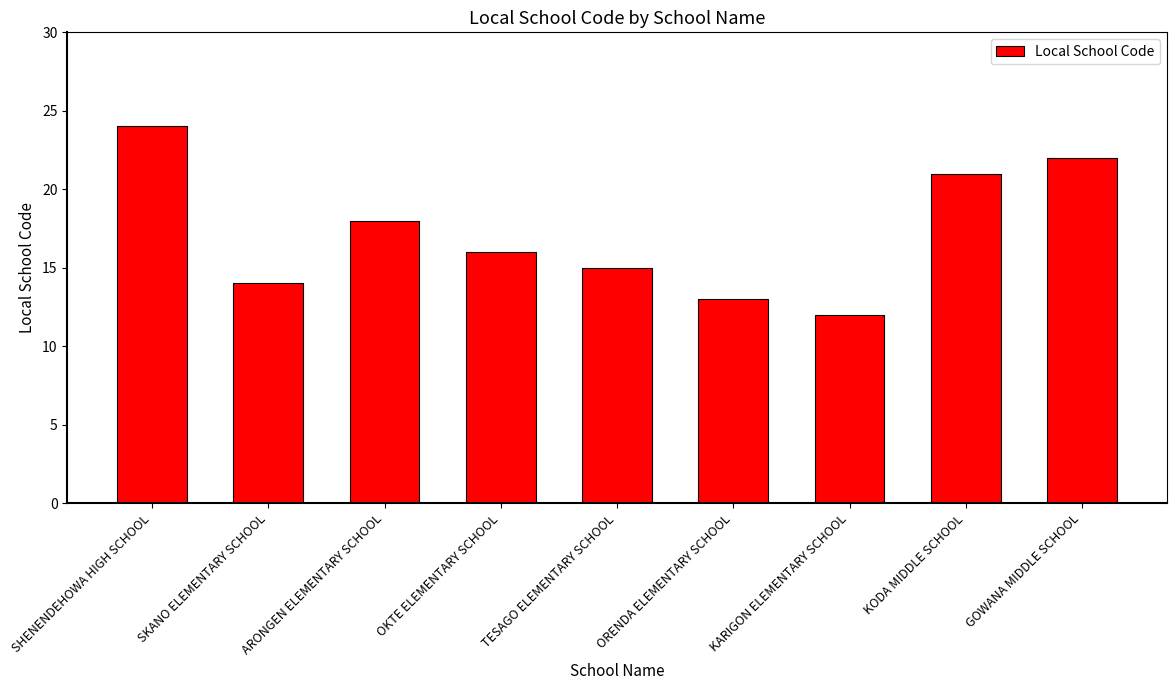

Approximately how many times larger is the value at ARONGEN ELEMENTARY SCHOOL compared to KODA MIDDLE SCHOOL?

0.9